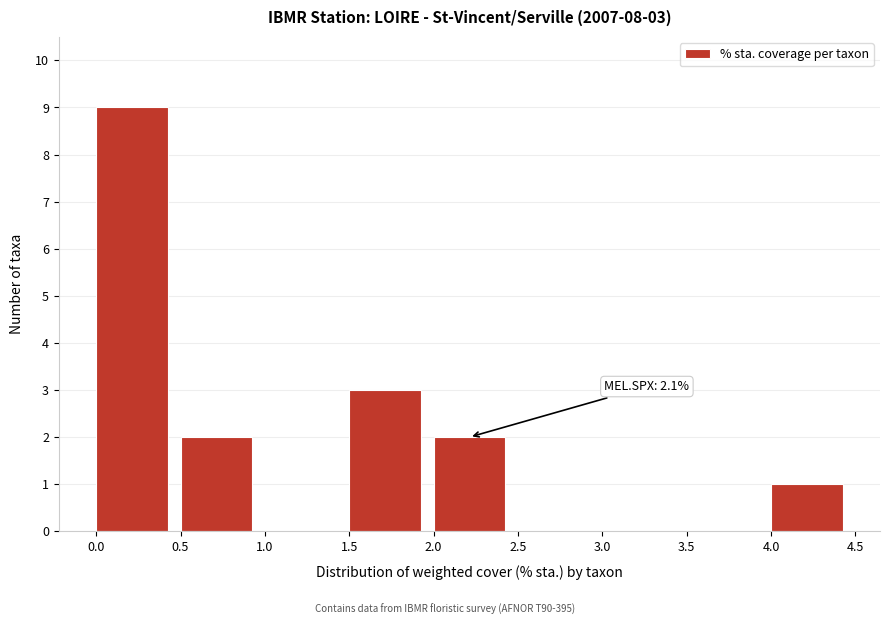

Over which range of the x-axis is the bar tallest?

0.0 to 0.5